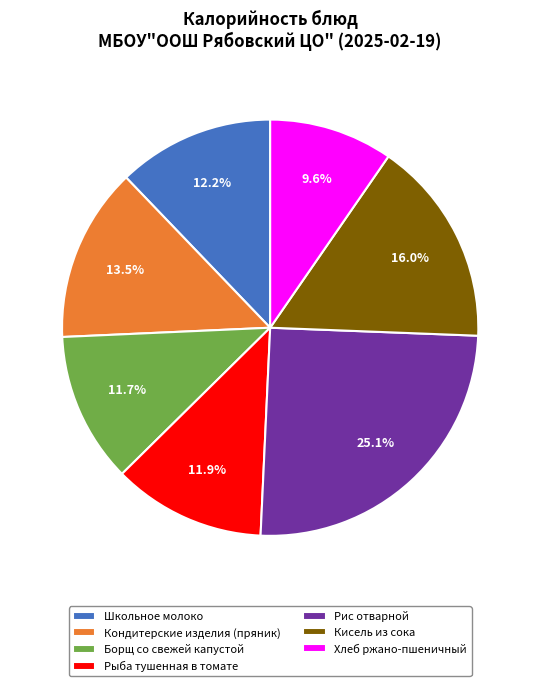

Count the number of slices in the pie.

7